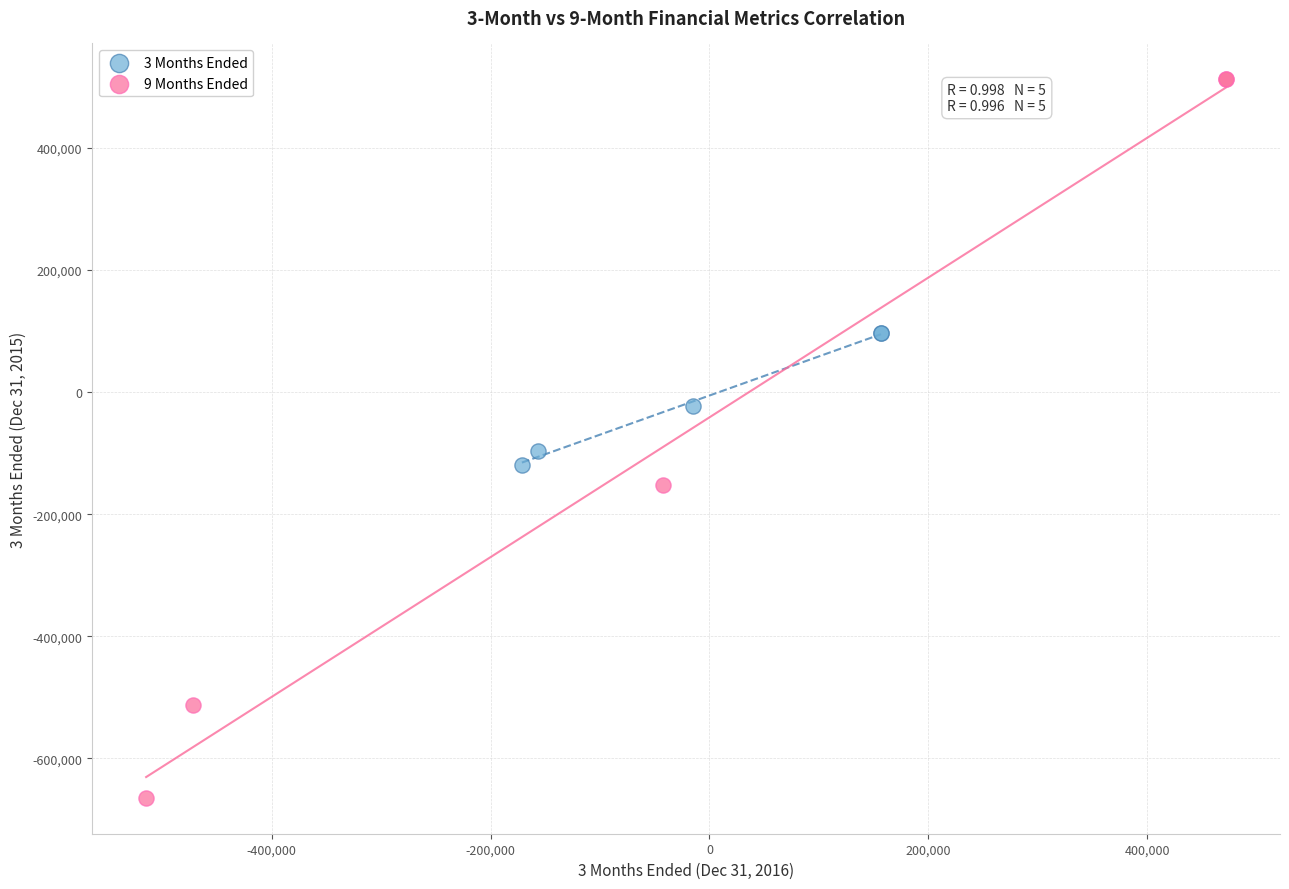

What are all the series names shown in the legend?

3 Months Ended, 9 Months Ended